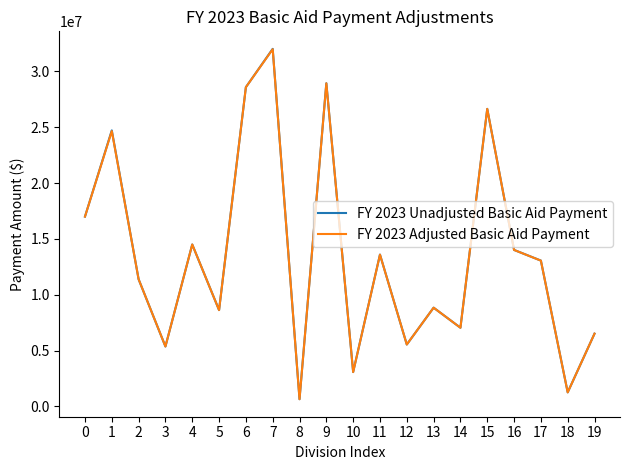

Does the chart have visible grid lines?

No